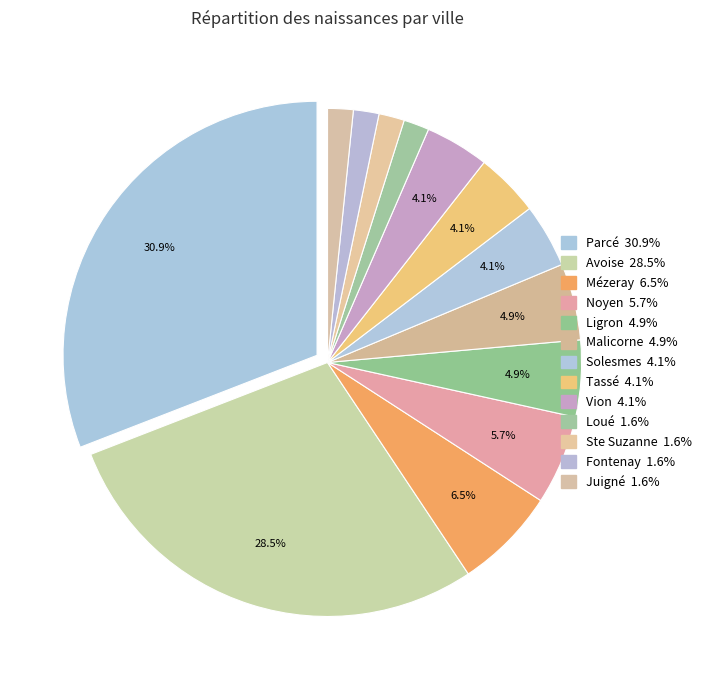

Is it true that Fontenay is 1% of the pie?

False